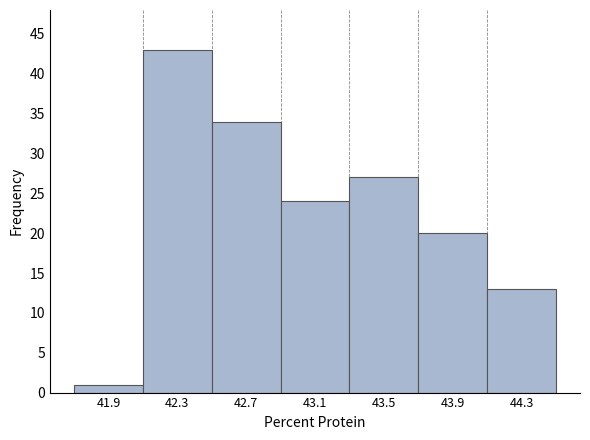

What is the height of the bar covering 41.7 to 42.1 on the x-axis? The values are not printed on the chart, so give them approximately, as read against the axis.

1